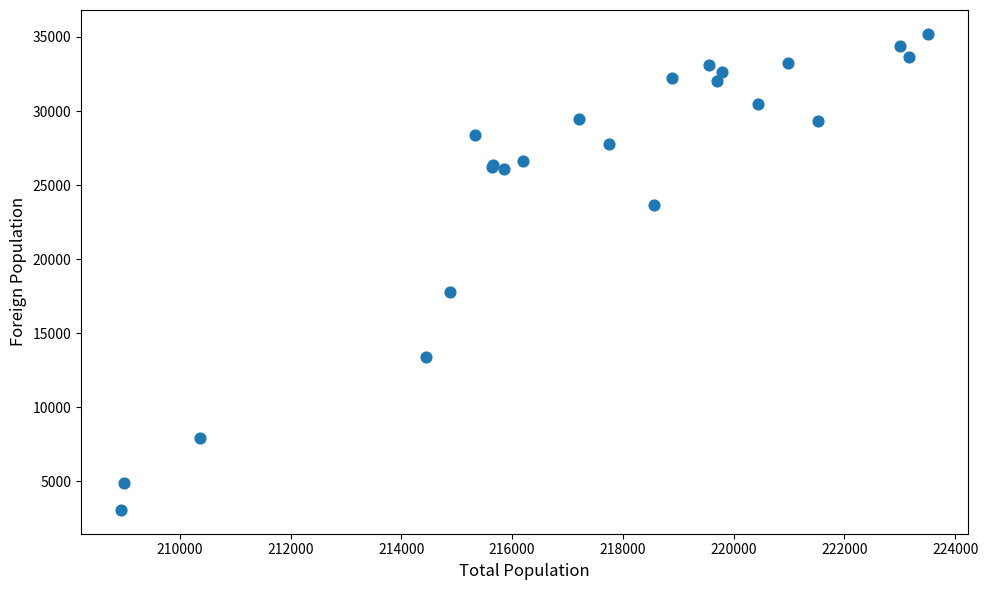

What Y value in the scatter plot is closest to 19135?

17788